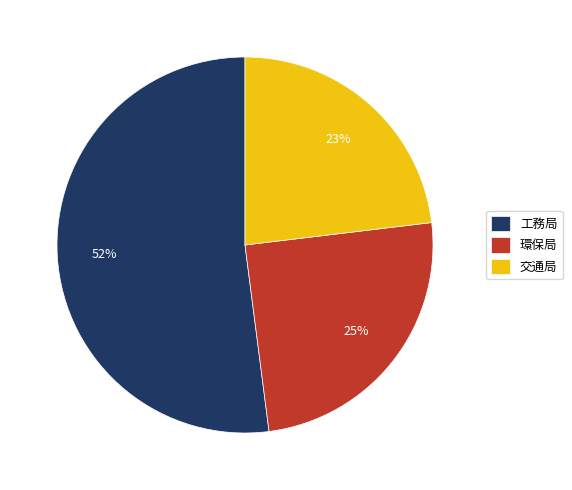

The 工務局 slice represents 47% of the pie. True or false?

False